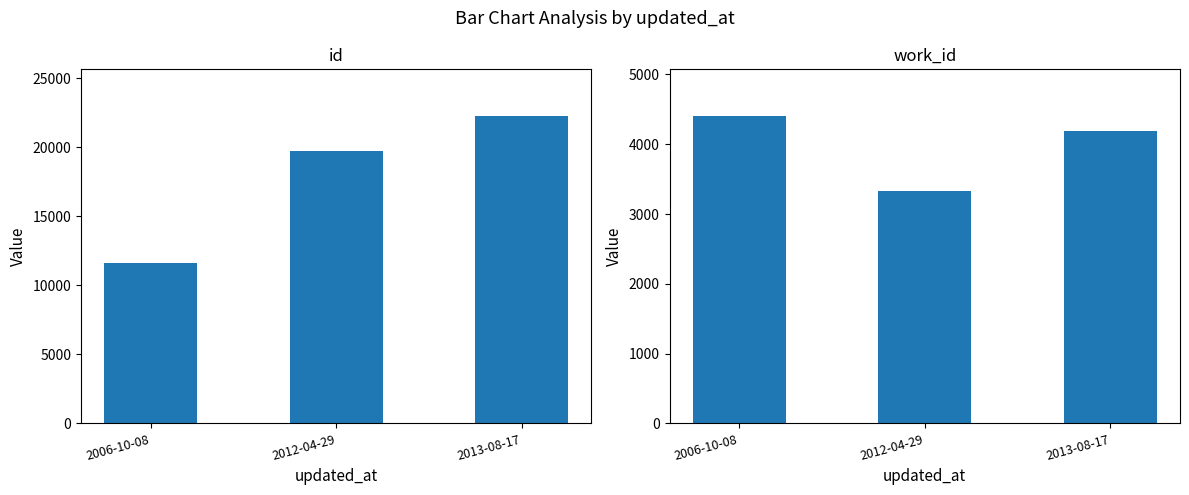

How many data points in id are above 19734?

1